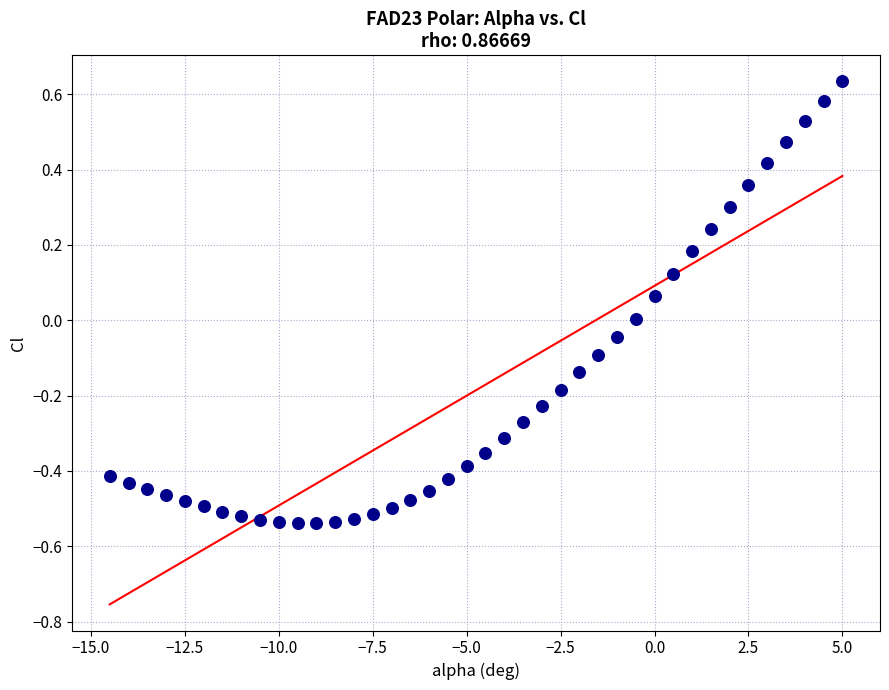

What is the range of Y values (max minus min)?

1.2